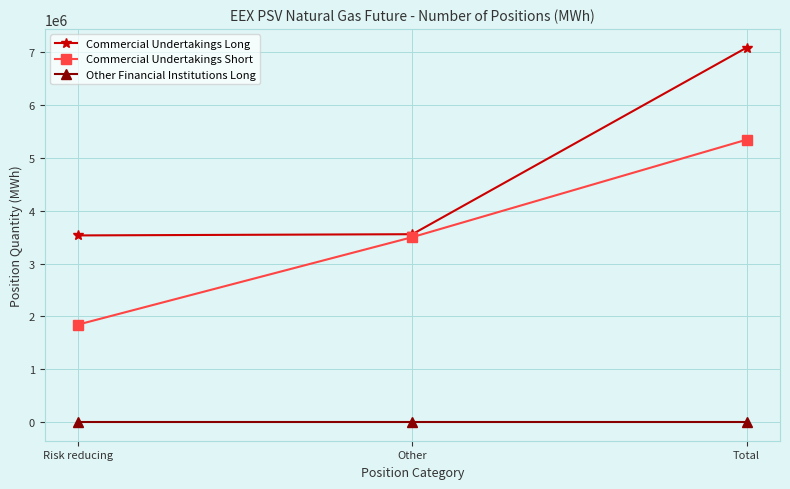

Is it true that Commercial Undertakings Long equals 1674117 at Risk reducing?

False